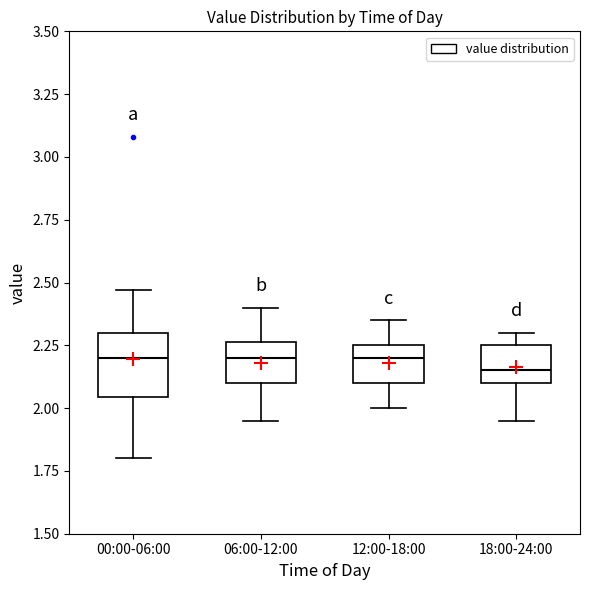

Reading left to right, read every box against the y-axis: the position of its median line, the range the box covers, and the ends of its whiskers. The values are not printed on the chart, so give them approximately, as read against the axis.

00:00-06:00: median 2.20, box 2.05 to 2.30, whiskers 1.80 to 2.45
06:00-12:00: median 2.20, box 2.10 to 2.25, whiskers 1.95 to 2.40
12:00-18:00: median 2.20, box 2.10 to 2.25, whiskers 2.00 to 2.35
18:00-24:00: median 2.15, box 2.10 to 2.25, whiskers 1.95 to 2.30